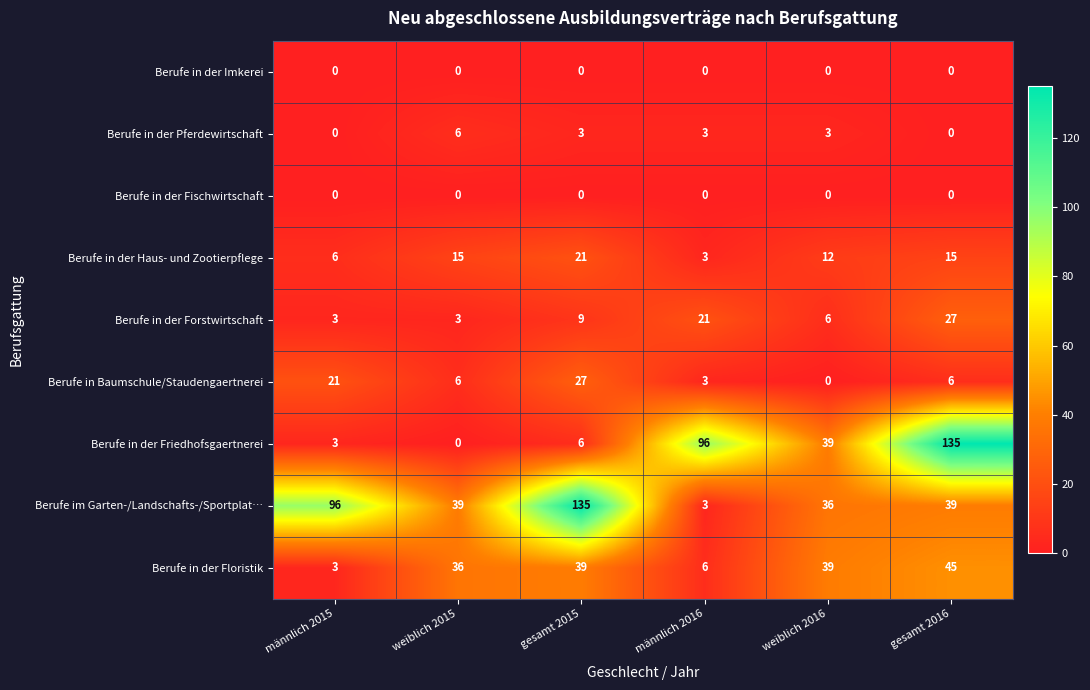

Count the Berufe in der Forstwirtschaft values in the range 3 to 21.

5